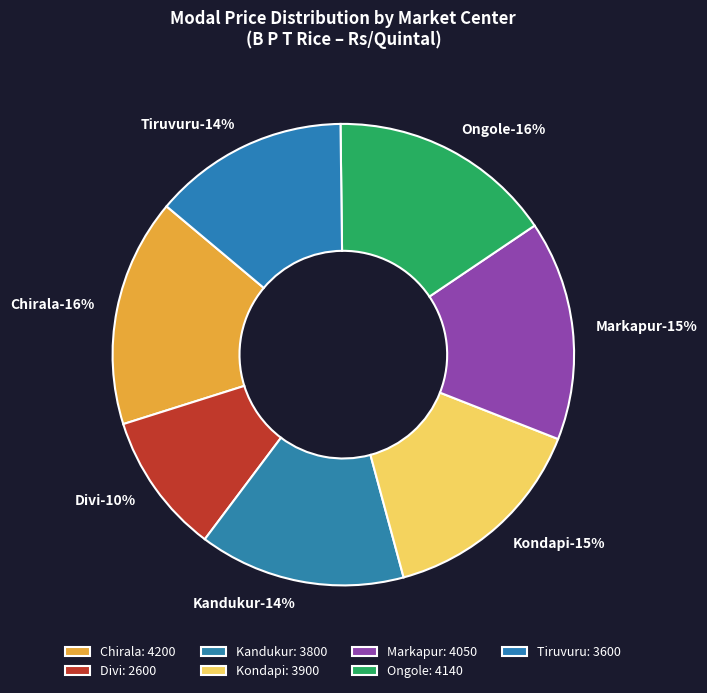

Is Tiruvuru the majority of the pie?

No